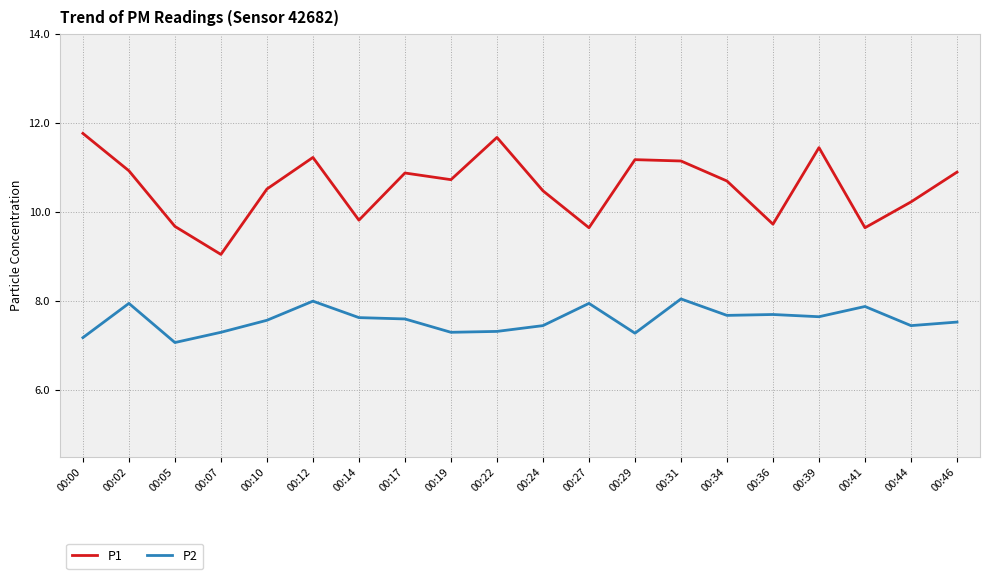

True or false: P2 and P1 cross at least once.

False